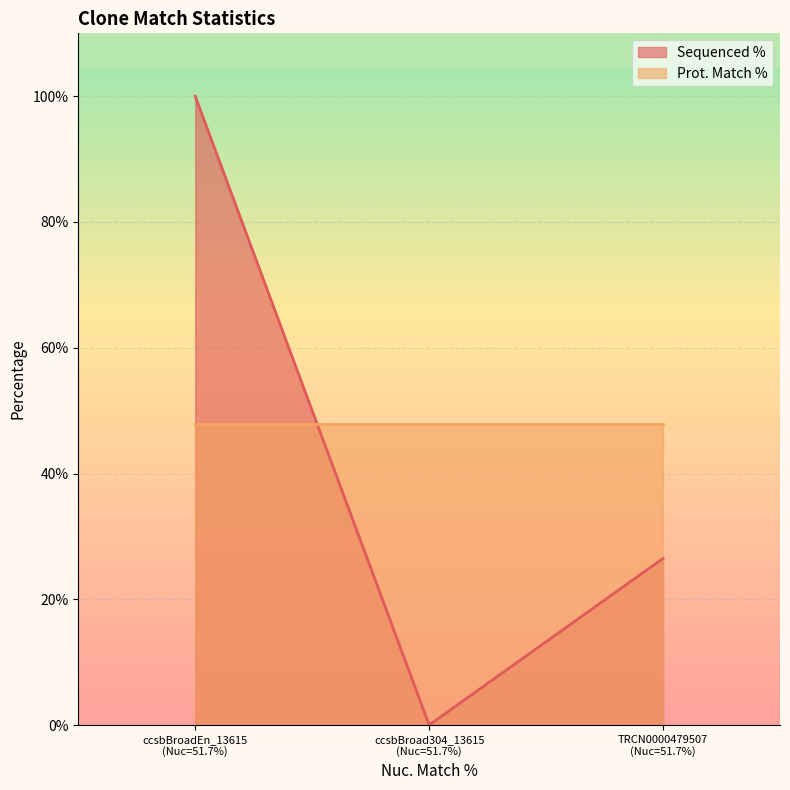

What is the average value?

42.2